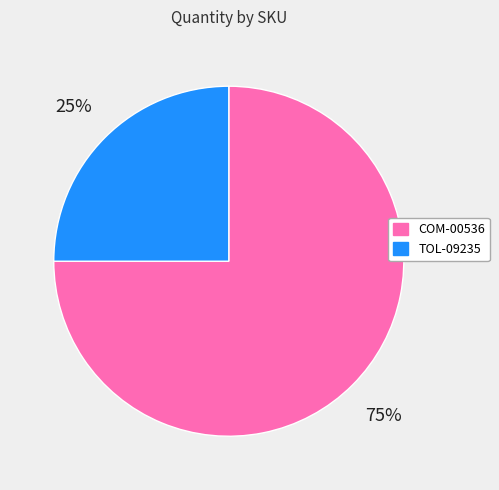

What is the majority slice?

COM-00536